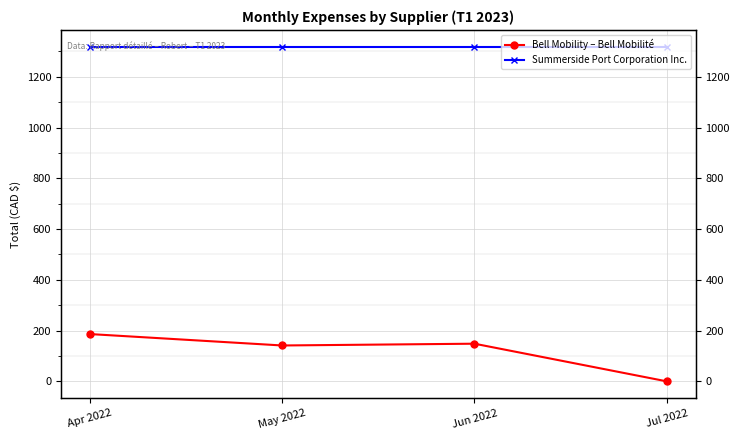

What is the total value across all series at May 2022?

1460.2